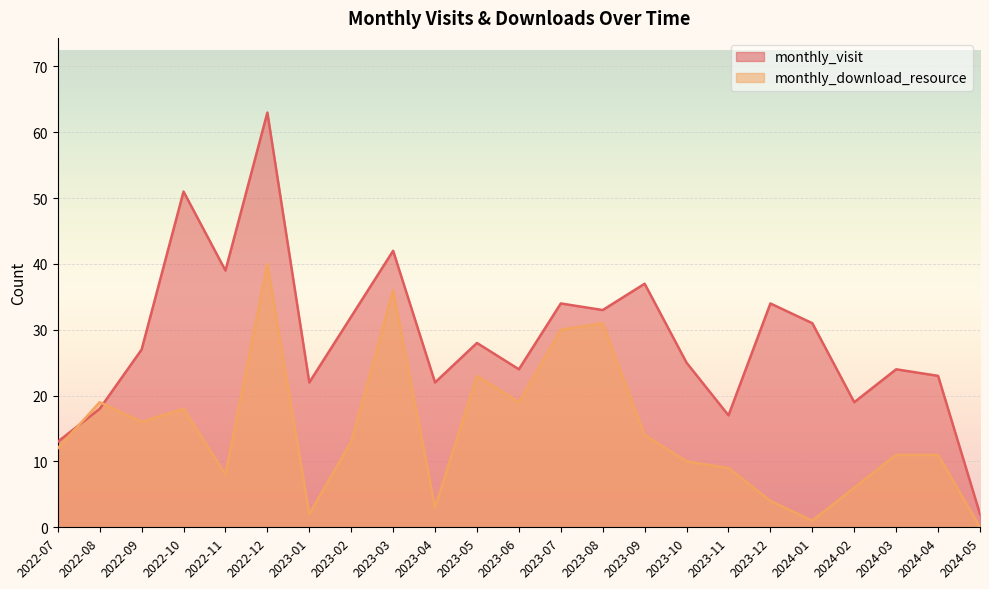

List the series in order of their peak value, highest first.

monthly_visit, monthly_download_resource